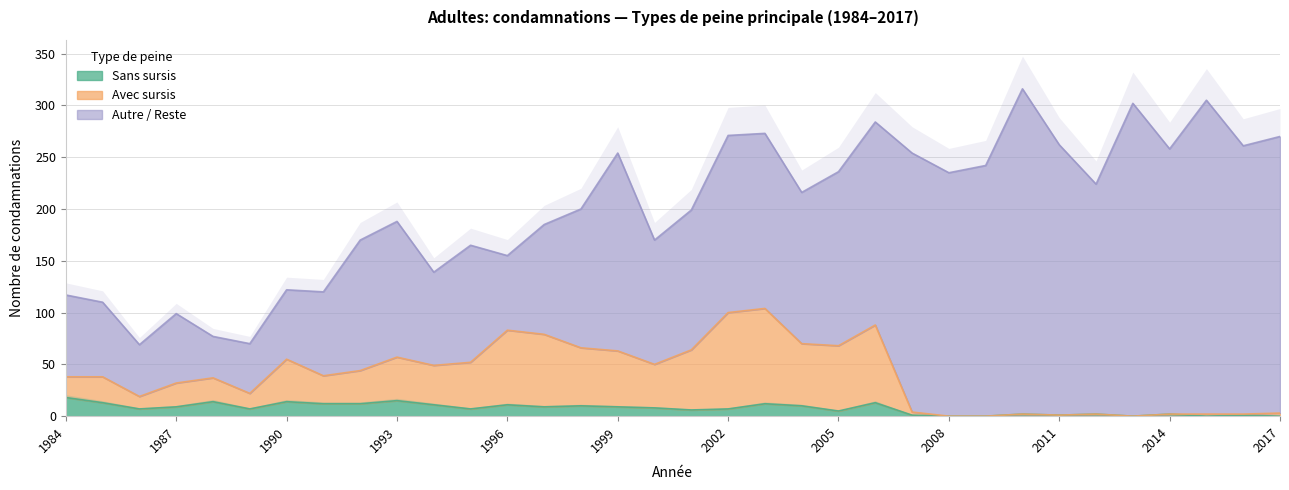

True or false: Sans sursis has a value of 15 at 1993.

True